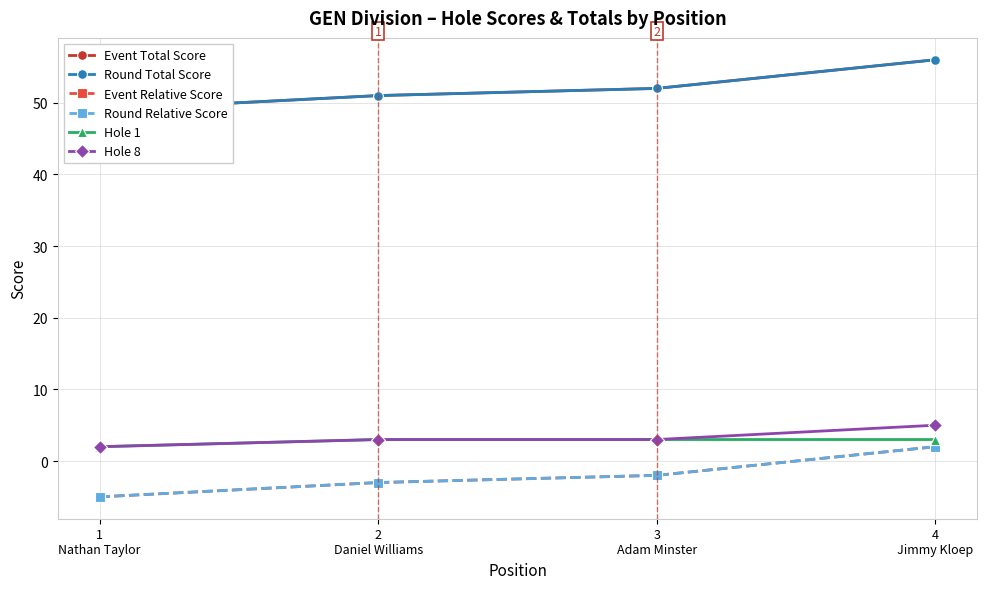

At which category is the sum across all series the highest?

4
Jimmy Kloep